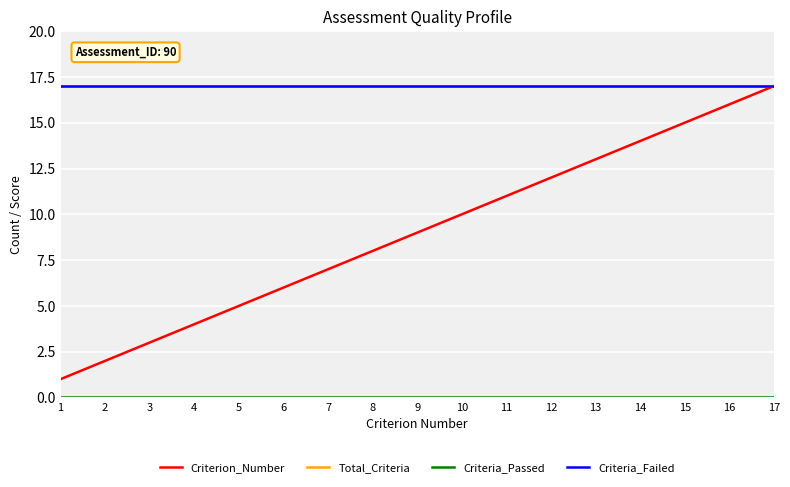

Reading left to right, extract all data points from this chart.

Criterion_Number: 1	2	3	4	5	6	7	8	9	10	11	12	13	14	15	16	17
Total_Criteria: 17	17	17	17	17	17	17	17	17	17	17	17	17	17	17	17	17
Criteria_Passed: 0	0	0	0	0	0	0	0	0	0	0	0	0	0	0	0	0
Criteria_Failed: 17	17	17	17	17	17	17	17	17	17	17	17	17	17	17	17	17